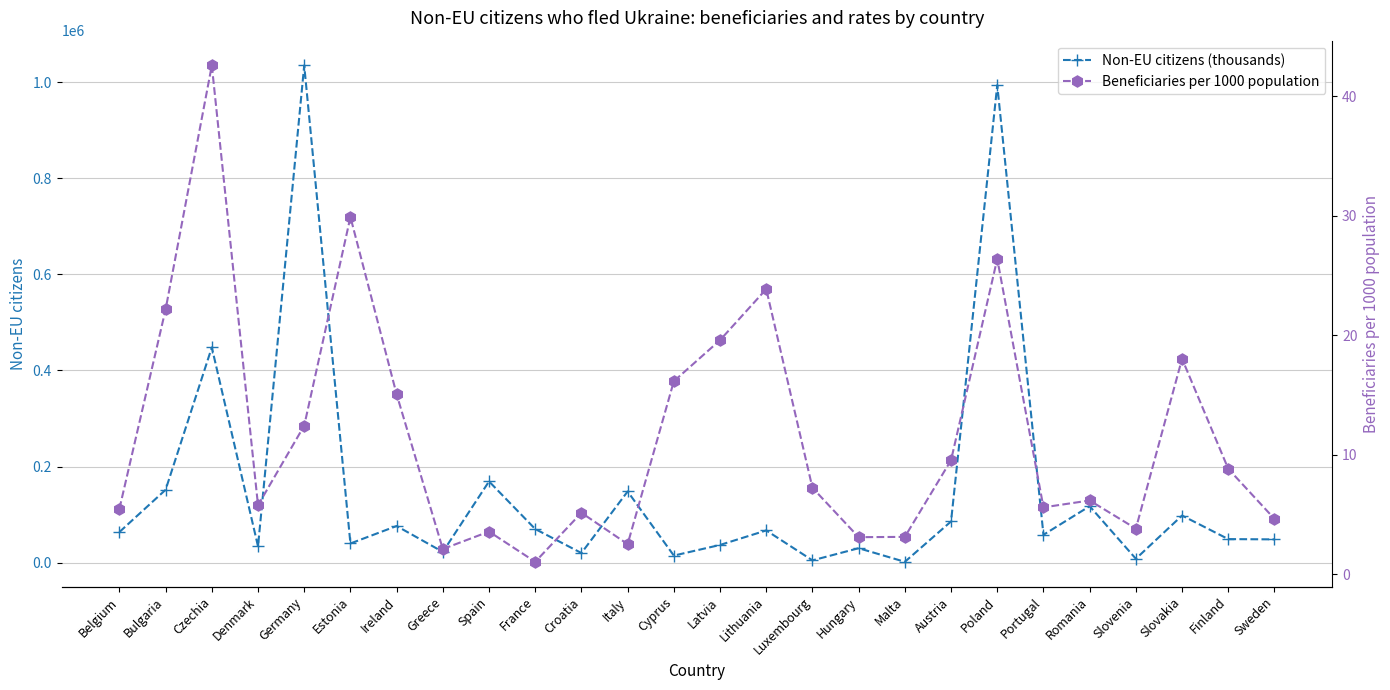

At which label is Beneficiaries per 1000 population closest to 21?

Bulgaria